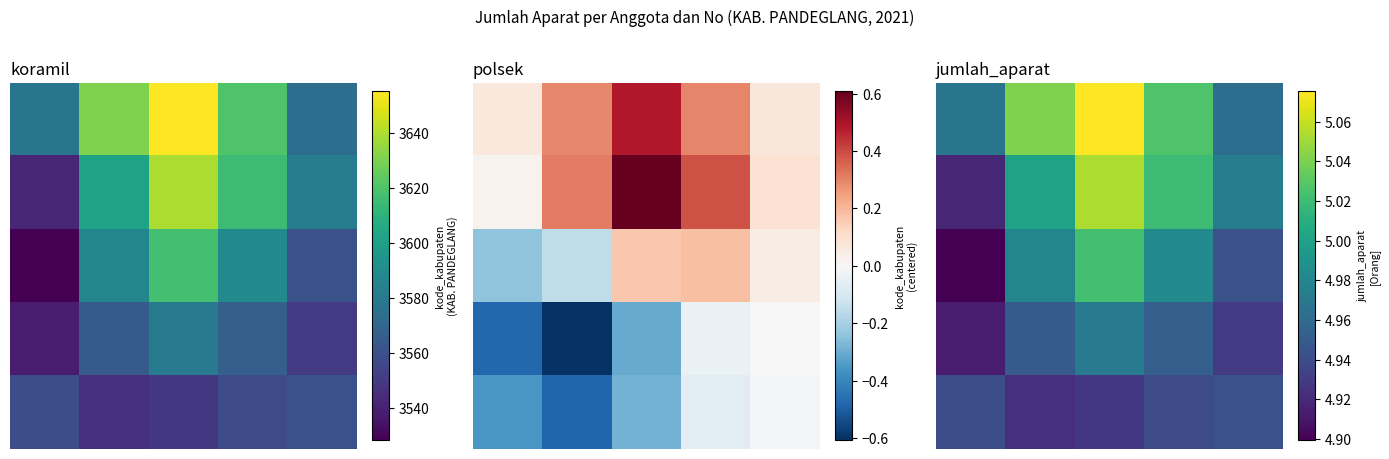

At which category is the sum across all series the highest?

2